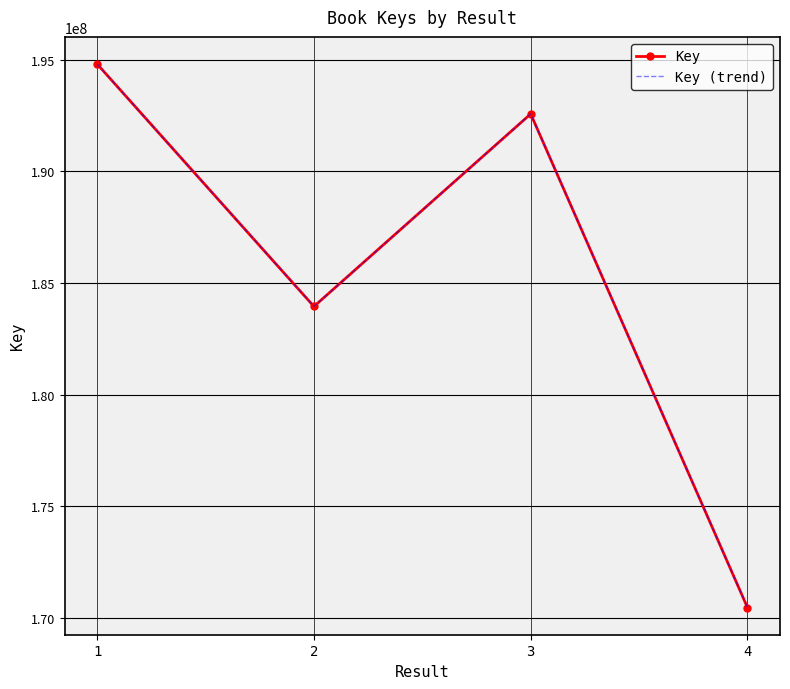

True or false: Key and Key (trend) cross at least once.

False